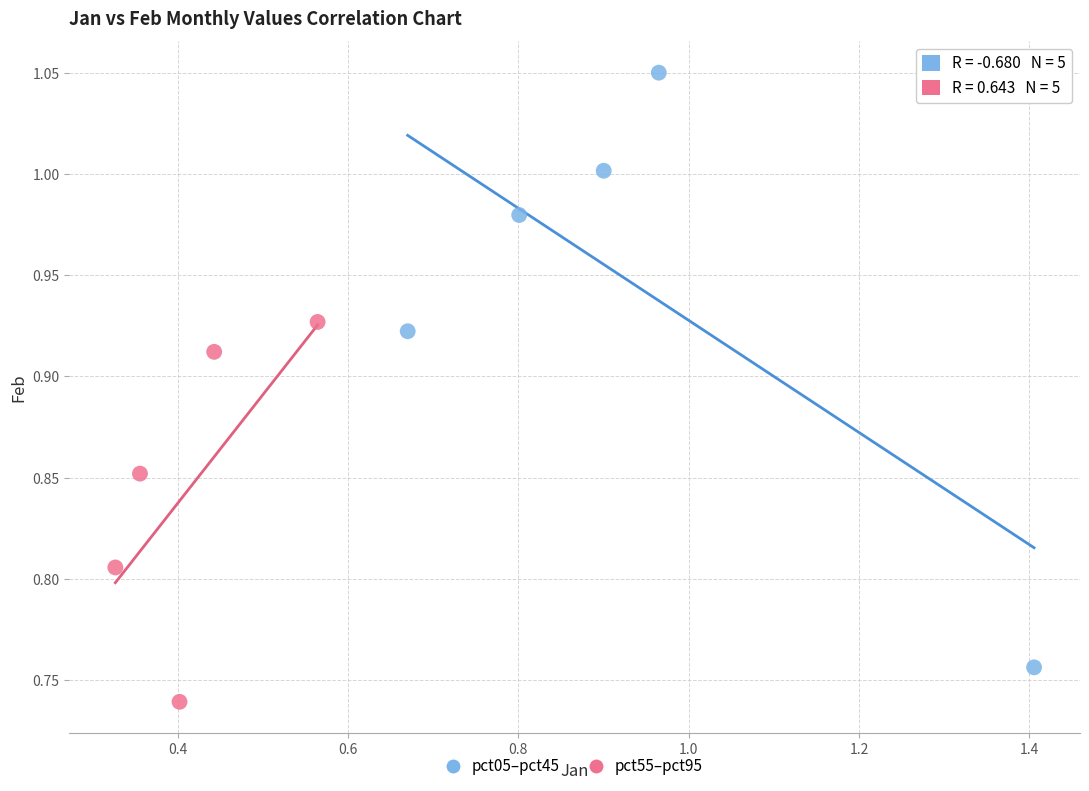

Which series contains the highest Y value?

pct05–pct45